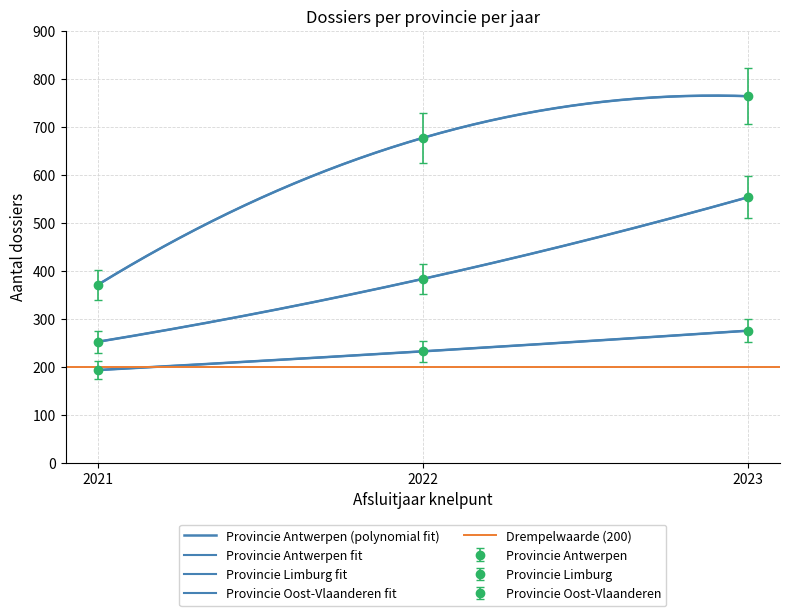

Rank the categories by Provincie Antwerpen value from lowest to highest.

2021, 2022, 2023